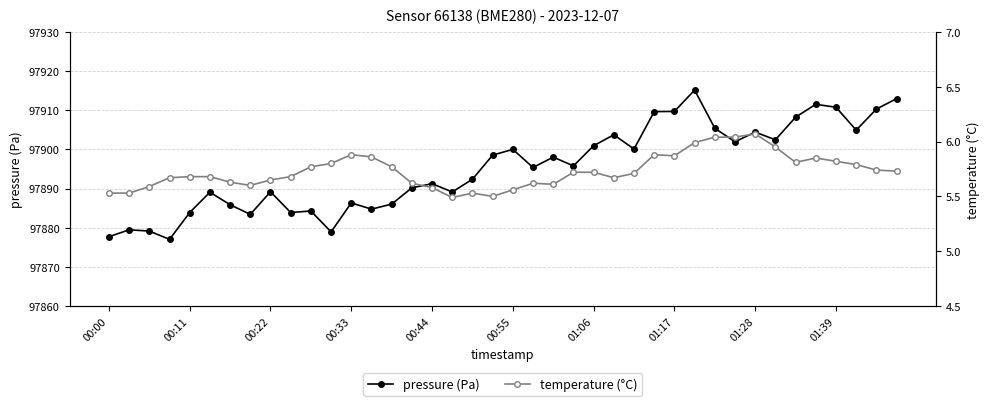

Is it true that pressure (Pa) equals 174035.5 at 01:17?

False